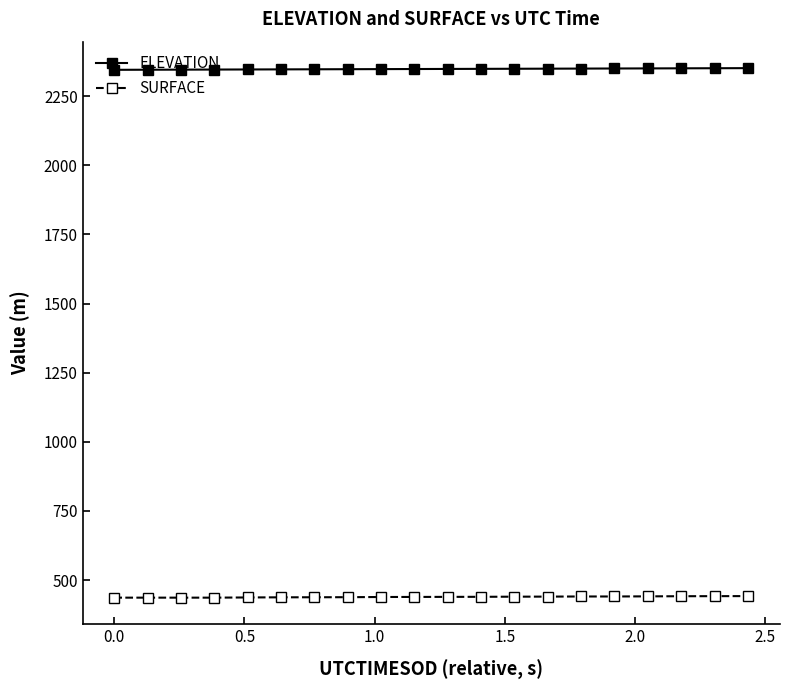

What is the maximum value shown in the chart?

2350.9